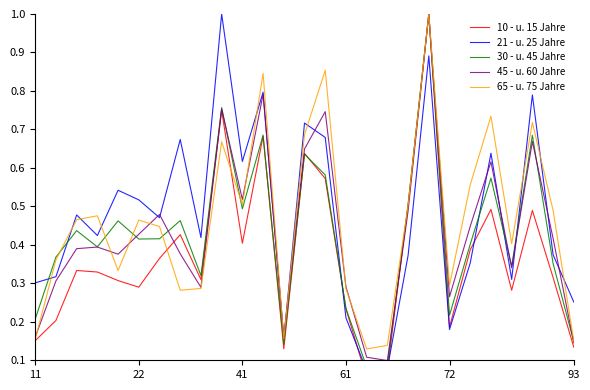

What are all the series names shown in the legend?

10 - u. 15 Jahre, 21 - u. 25 Jahre, 30 - u. 45 Jahre, 45 - u. 60 Jahre, 65 - u. 75 Jahre